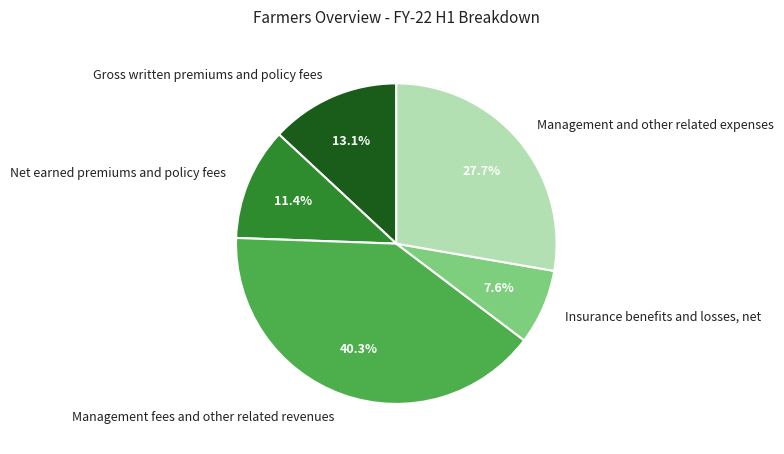

Do Management and other related expenses and Gross written premiums and policy fees together represent more than half of the pie?

No